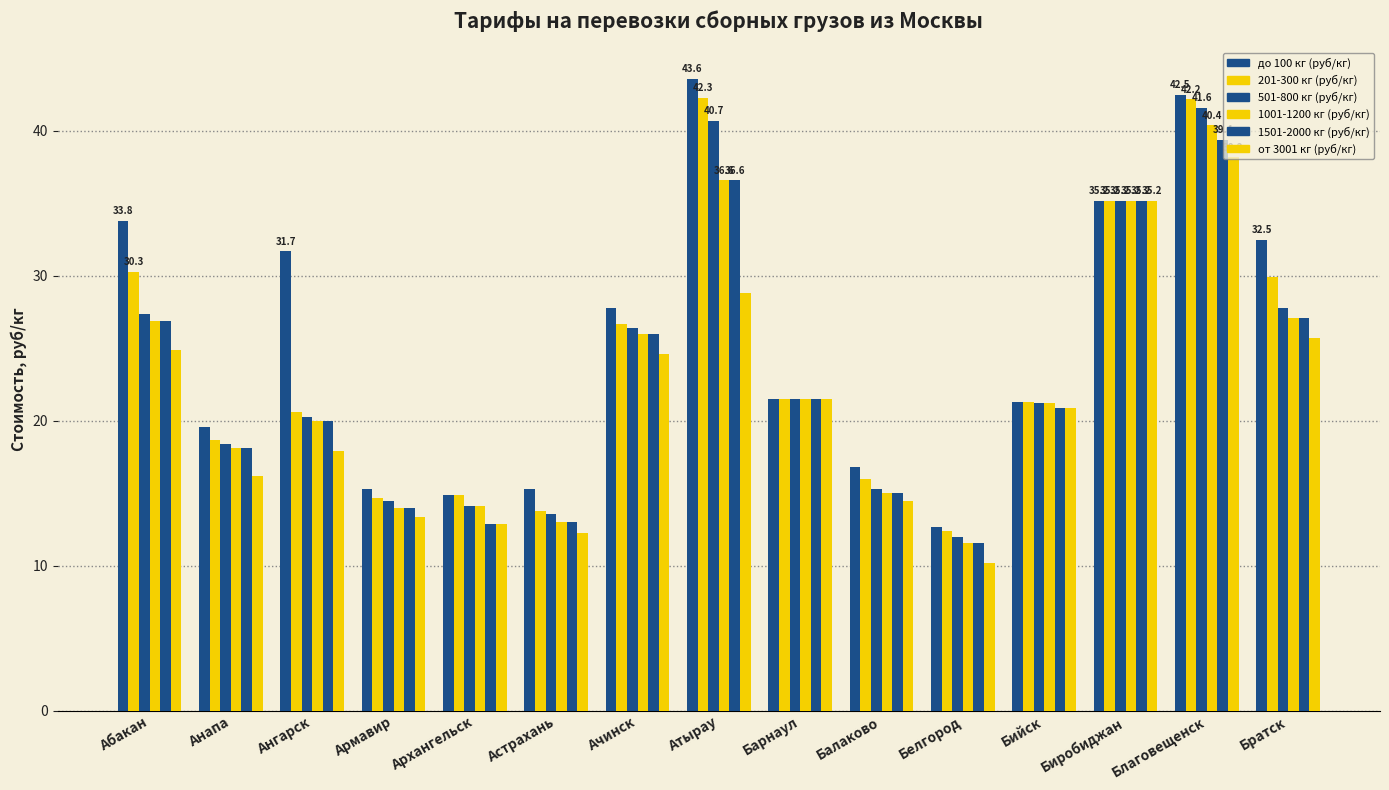

Rank the categories by 201-300 кг (руб/кг) value from lowest to highest.

Белгород, Астрахань, Армавир, Архангельск, Балаково, Анапа, Ангарск, Бийск, Барнаул, Ачинск, Братск, Абакан, Биробиджан, Благовещенск, Атырау